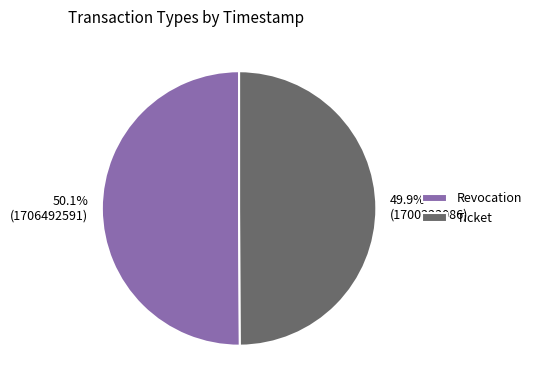

Combined, do Revocation and Ticket account for over 50%?

Yes